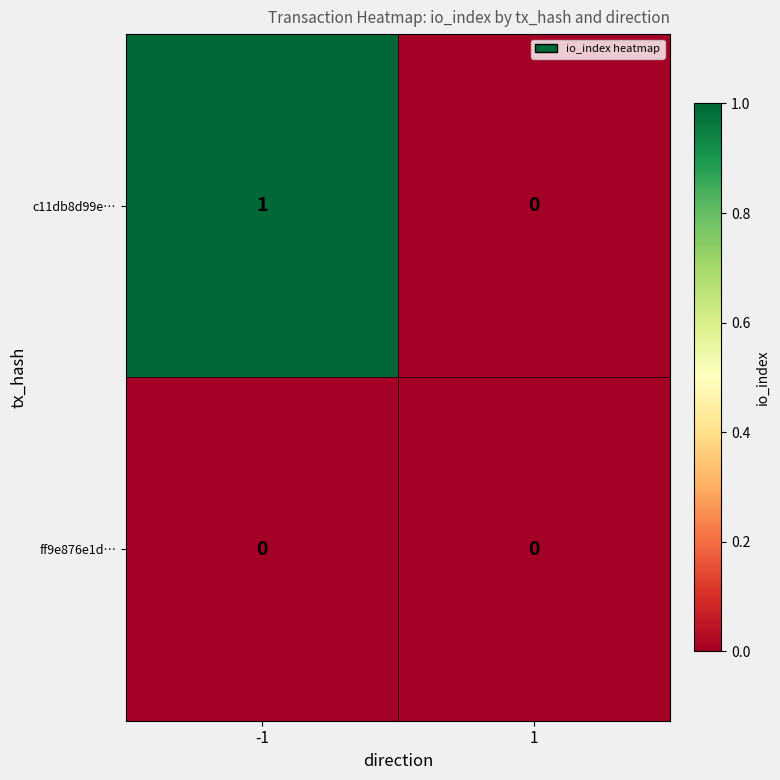

What is the difference between the highest and lowest values at -1?

1